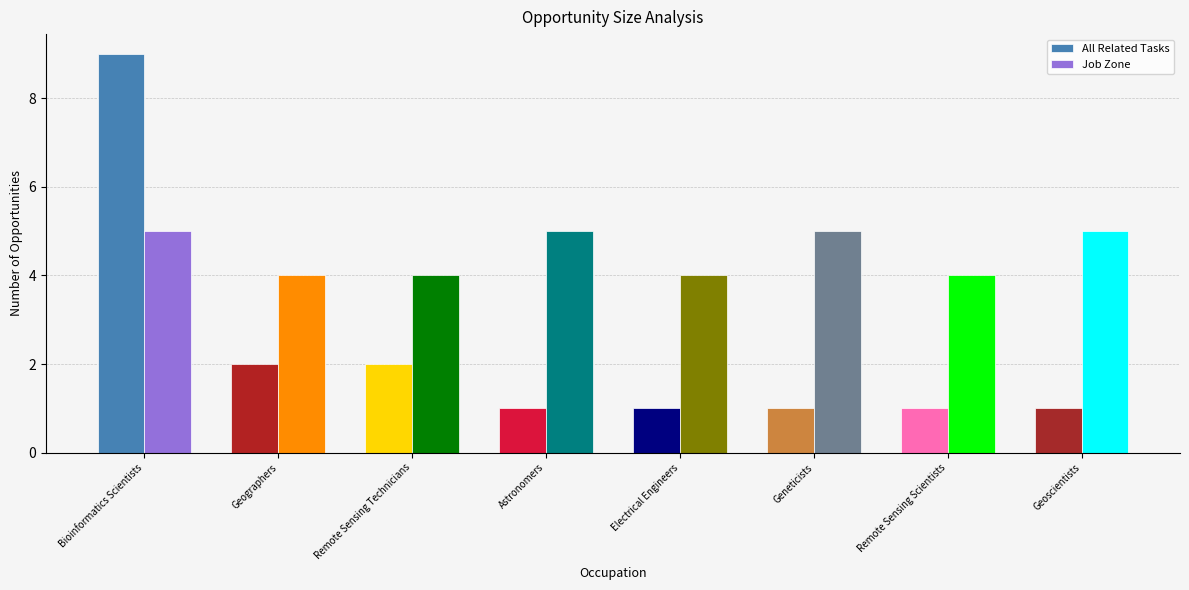

Read the Job Zone value at Geneticists.

5